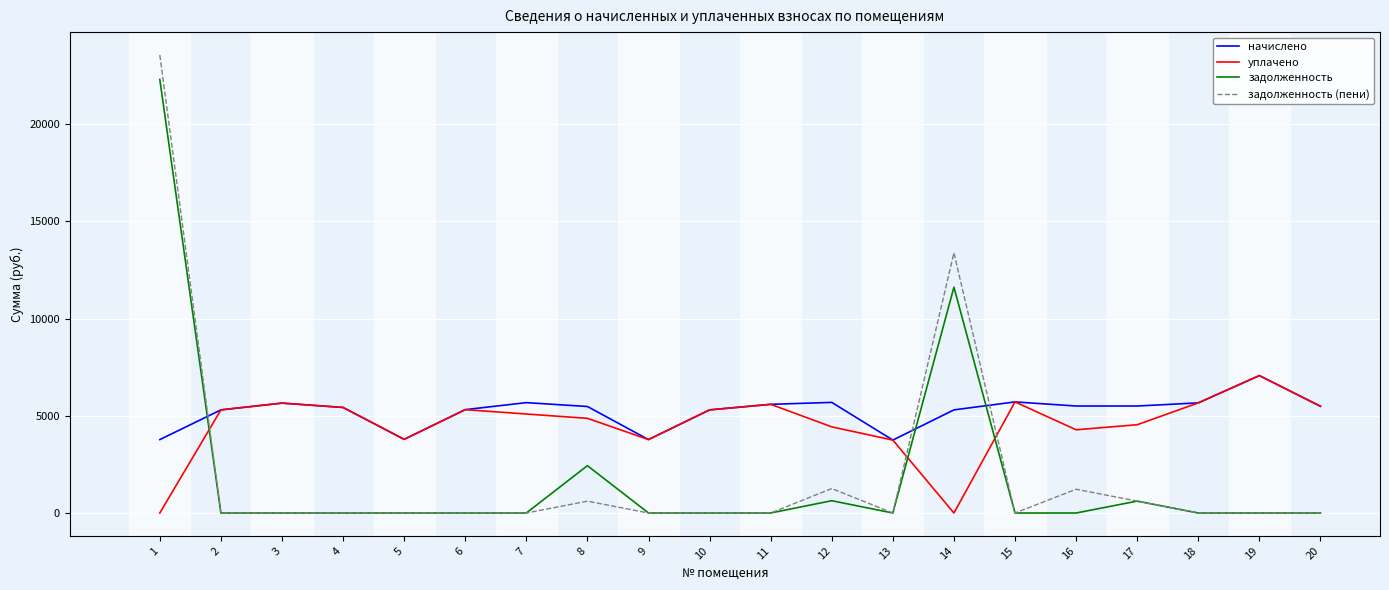

At 16, list the series in order from largest to smallest.

начислено, уплачено, задолженность (пени), задолженность